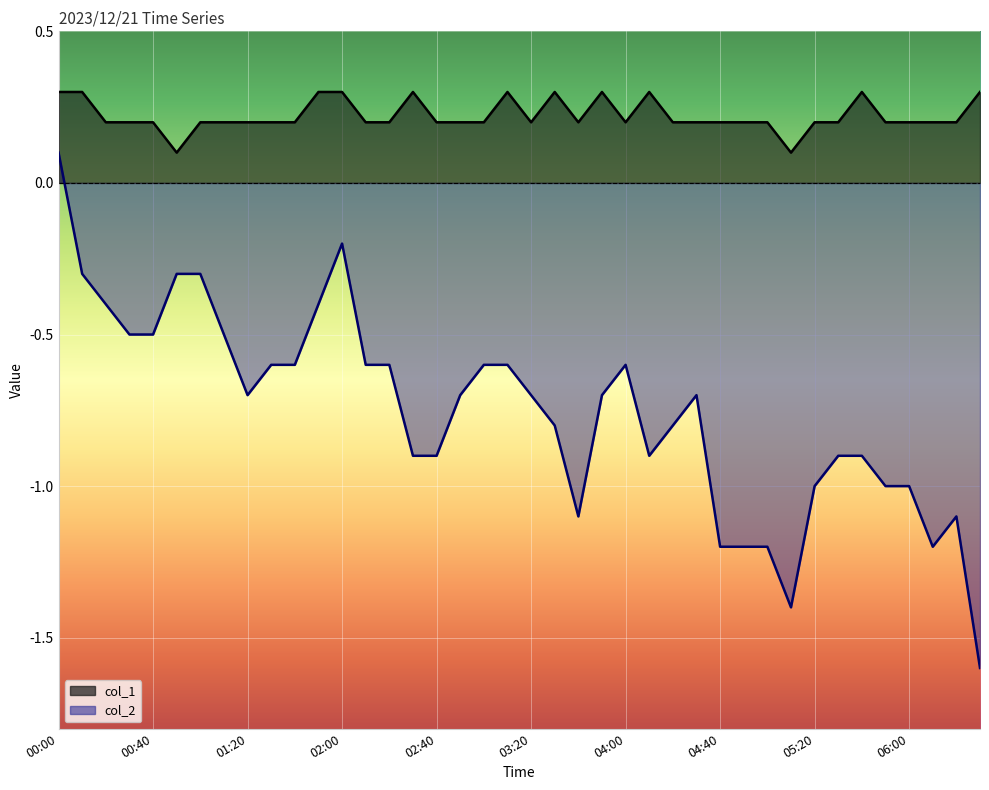

Reading left to right, transcribe all the data shown in this chart.

col_1 line: 0.3	0.3	0.2	0.2	0.2	0.1	0.2	0.2	0.2	0.2	0.2	0.3	0.3	0.2	0.2	0.3	0.2	0.2	0.2	0.3	0.2	0.3	0.2	0.3	0.2	0.3	0.2	0.2	0.2	0.2	0.2	0.1	0.2	0.2	0.3	0.2	0.2	0.2	0.2	0.3
col_2 line: 0.1	-0.3	-0.4	-0.5	-0.5	-0.3	-0.3	-0.5	-0.7	-0.6	-0.6	-0.4	-0.2	-0.6	-0.6	-0.9	-0.9	-0.7	-0.6	-0.6	-0.7	-0.8	-1.1	-0.7	-0.6	-0.9	-0.8	-0.7	-1.2	-1.2	-1.2	-1.4	-1.0	-0.9	-0.9	-1.0	-1.0	-1.2	-1.1	-1.6